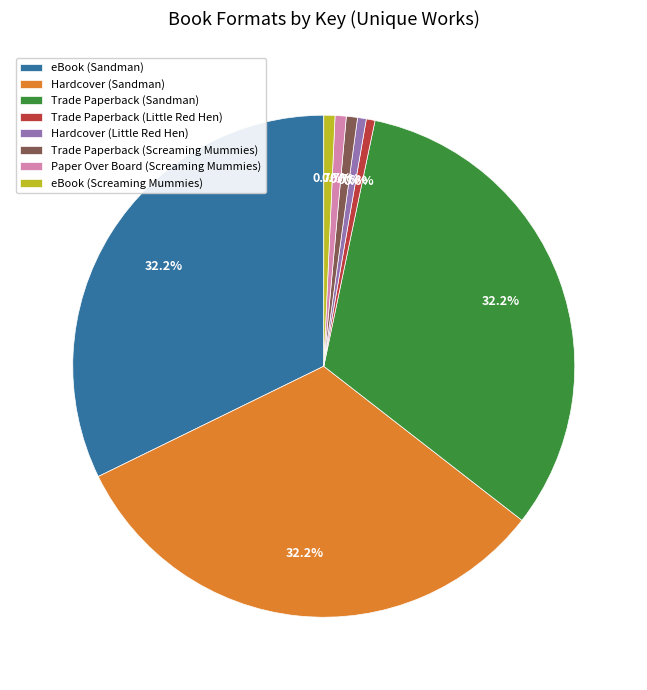

Count the number of slices in the pie.

8